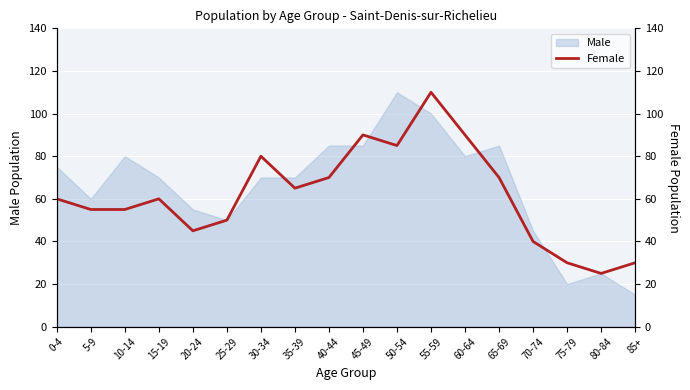

True or false: Male has a value of 85 at 45-49.

True